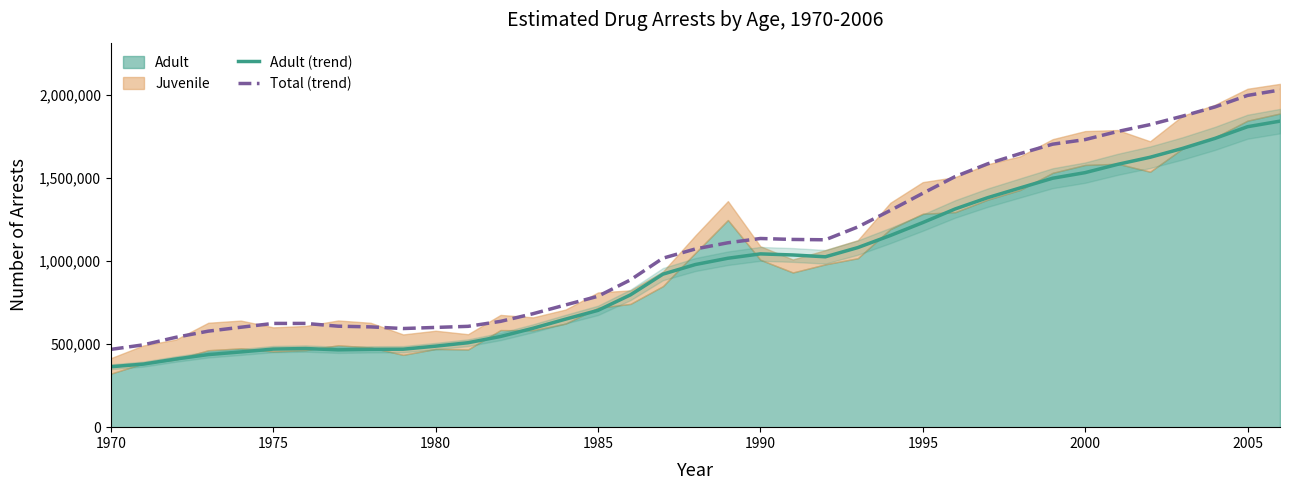

What is the maximum value for Total (trend)?

2031020